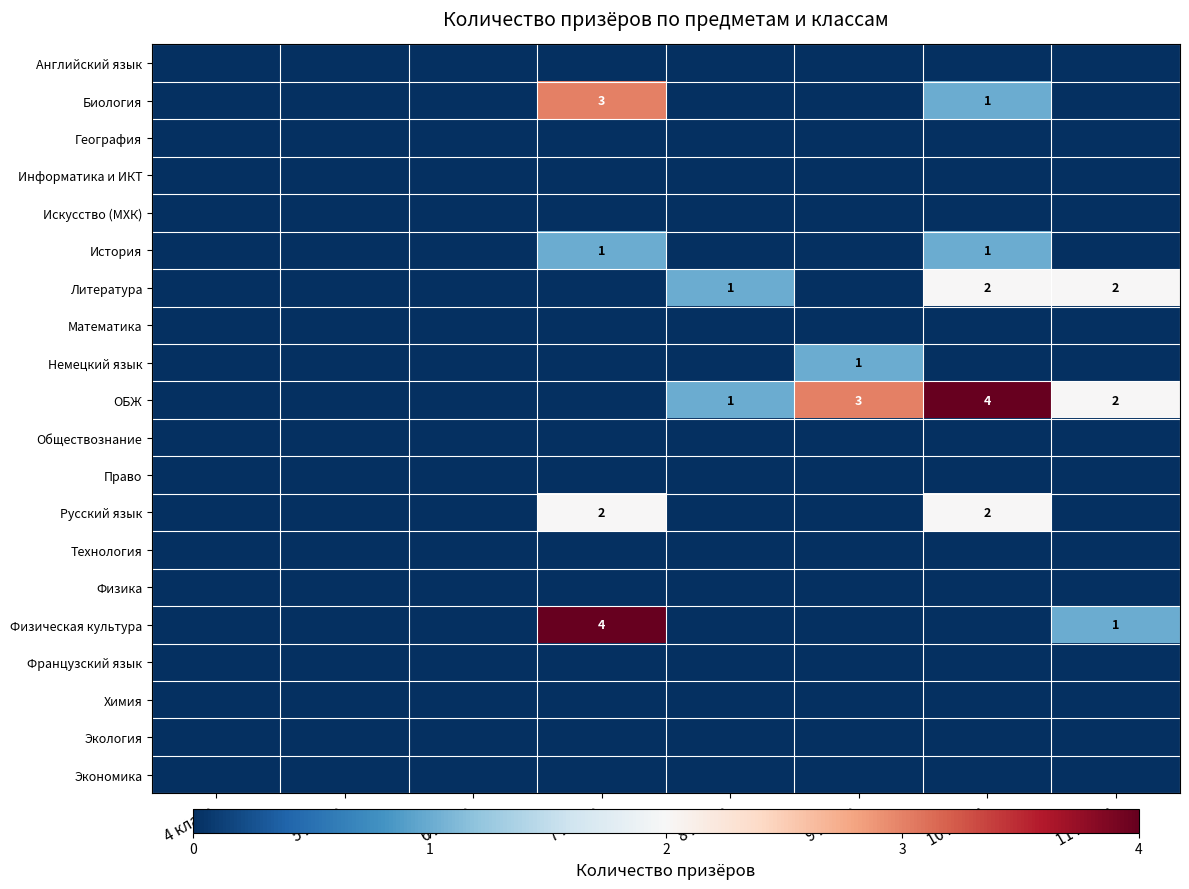

Between 7 класс and 9 класс, which is larger?

7 класс